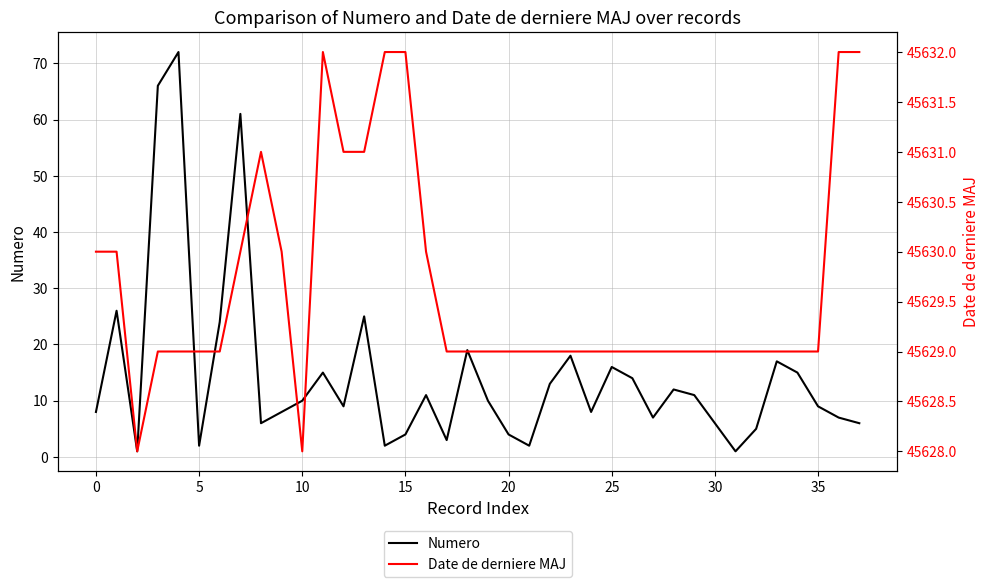

Is it true that Numero equals 5 at 0?

False